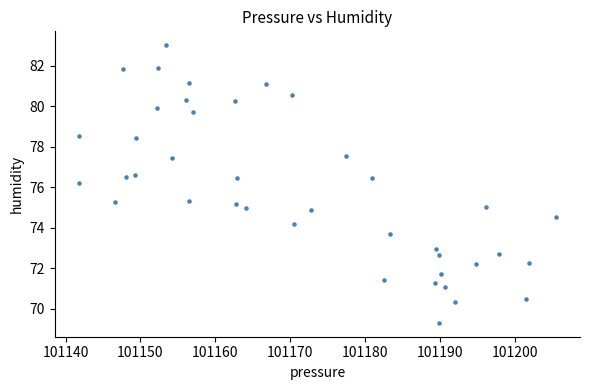

What is the range of Y values (max minus min)?

13.7